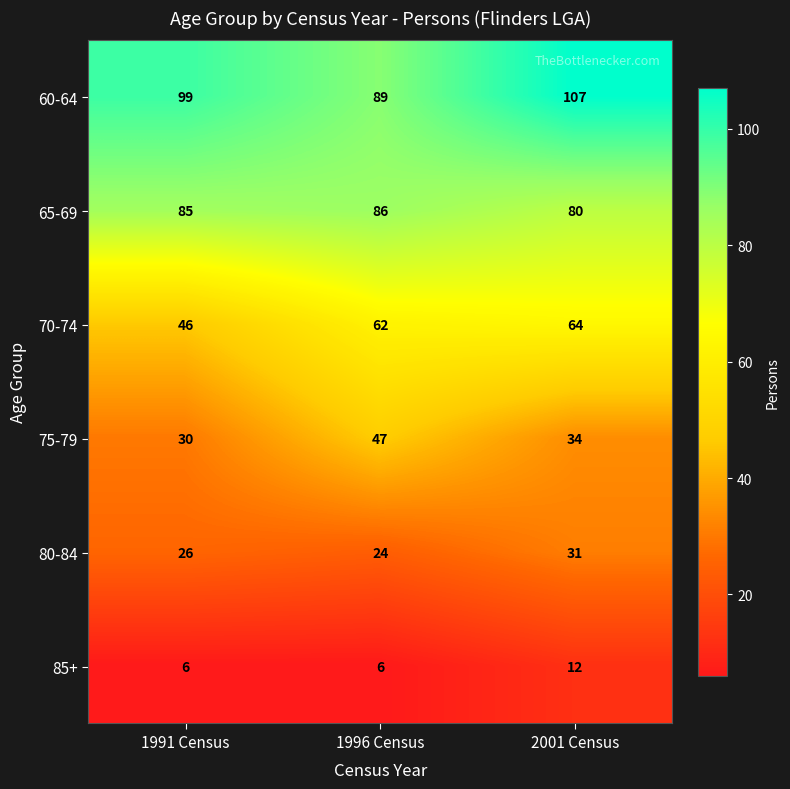

Reading left to right, what are all the values shown in this chart?

60-64: 99	89	107
65-69: 85	86	80
70-74: 46	62	64
75-79: 30	47	34
80-84: 26	24	31
85+: 6	6	12